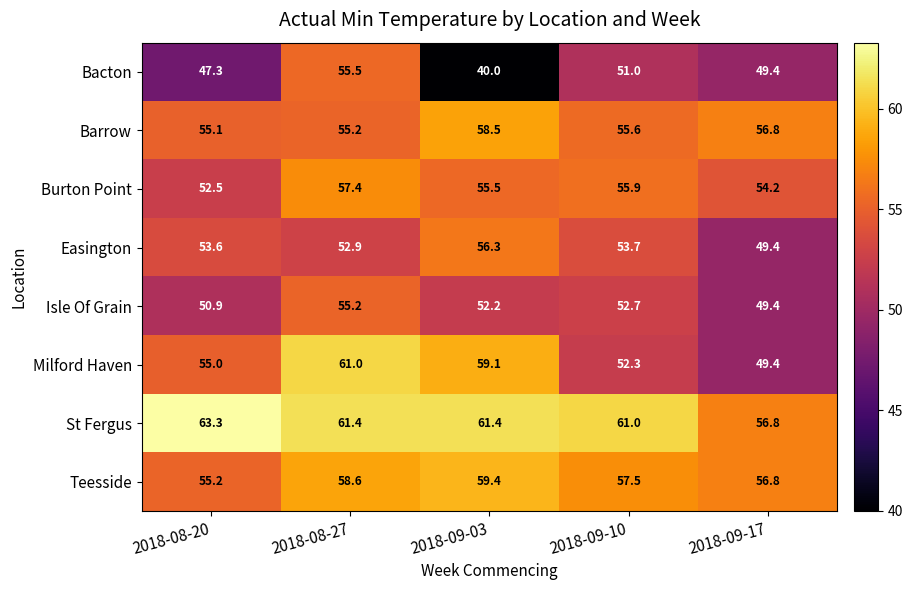

What is the maximum value shown in the chart?

63.3